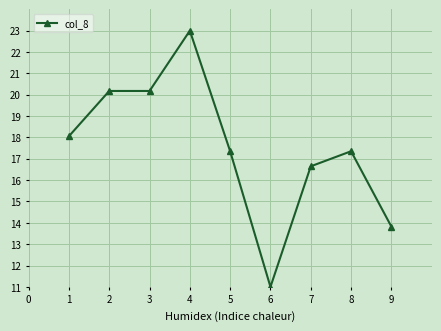

What is the difference between the maximum and minimum values?

12.0